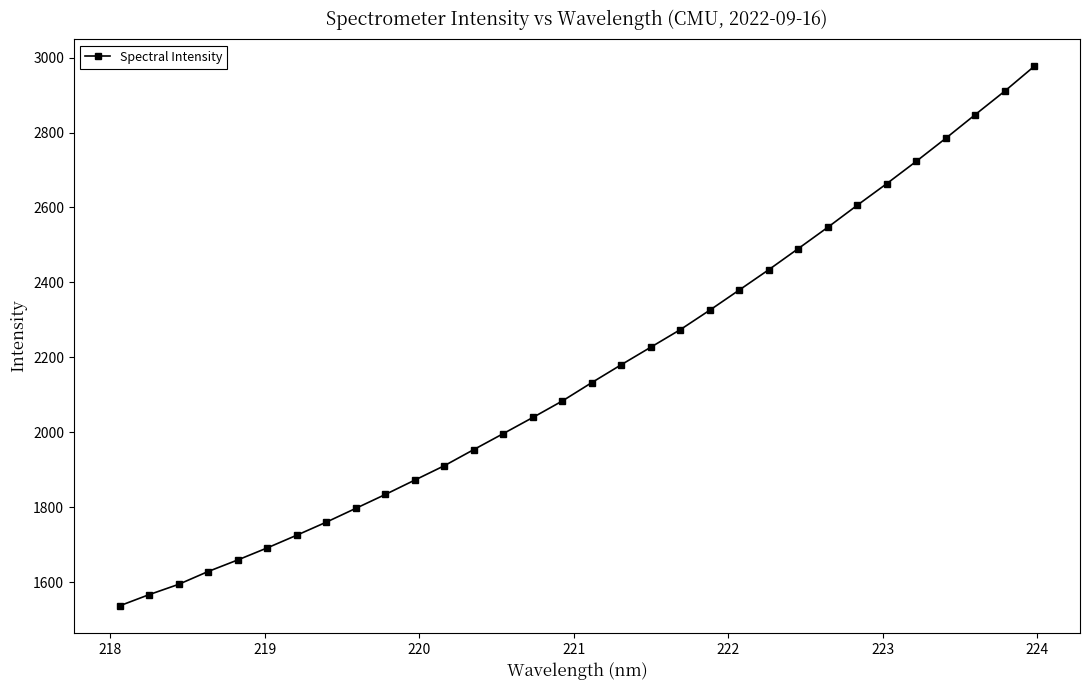

What is the value of the 3rd point from the left?

1594.0